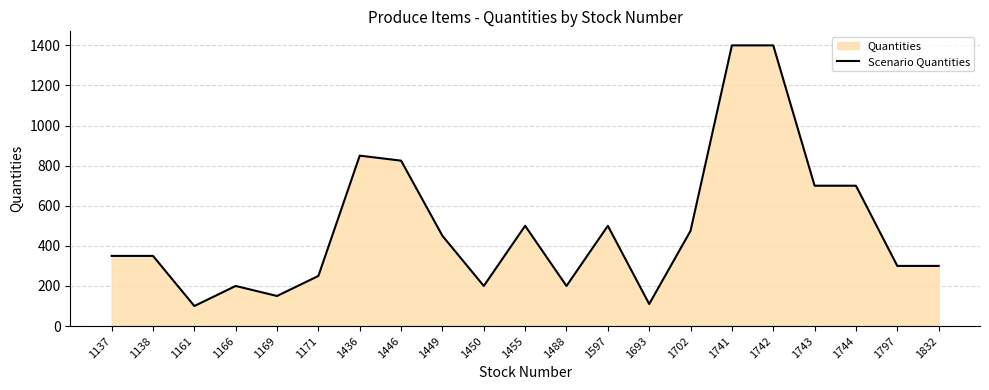

Between 1161 and 1137, which is larger?

1137